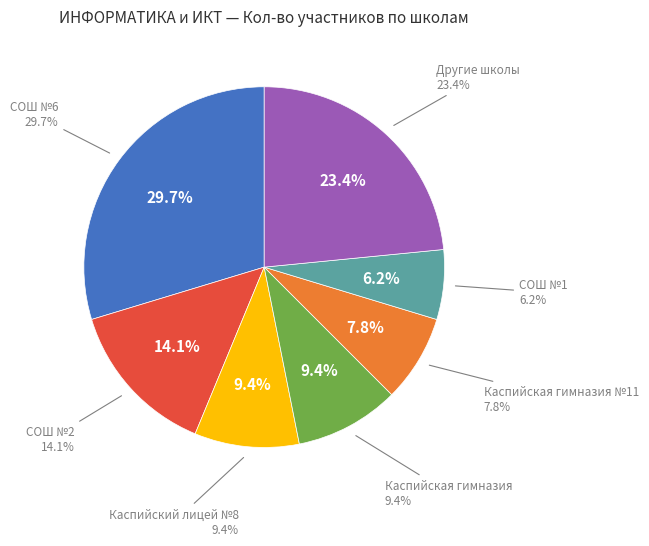

To the nearest percent, what portion does Каспийский лицей №8 represent?

9%